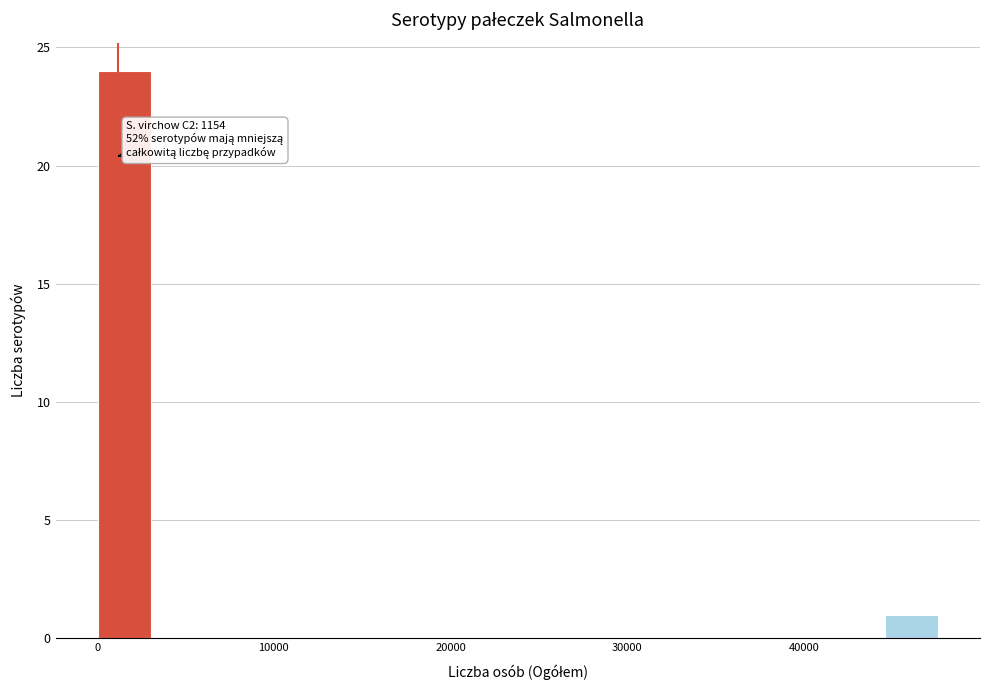

Around what value on the x-axis is the tallest bar? Give the approximate position of its centre, as read against the axis.

2000